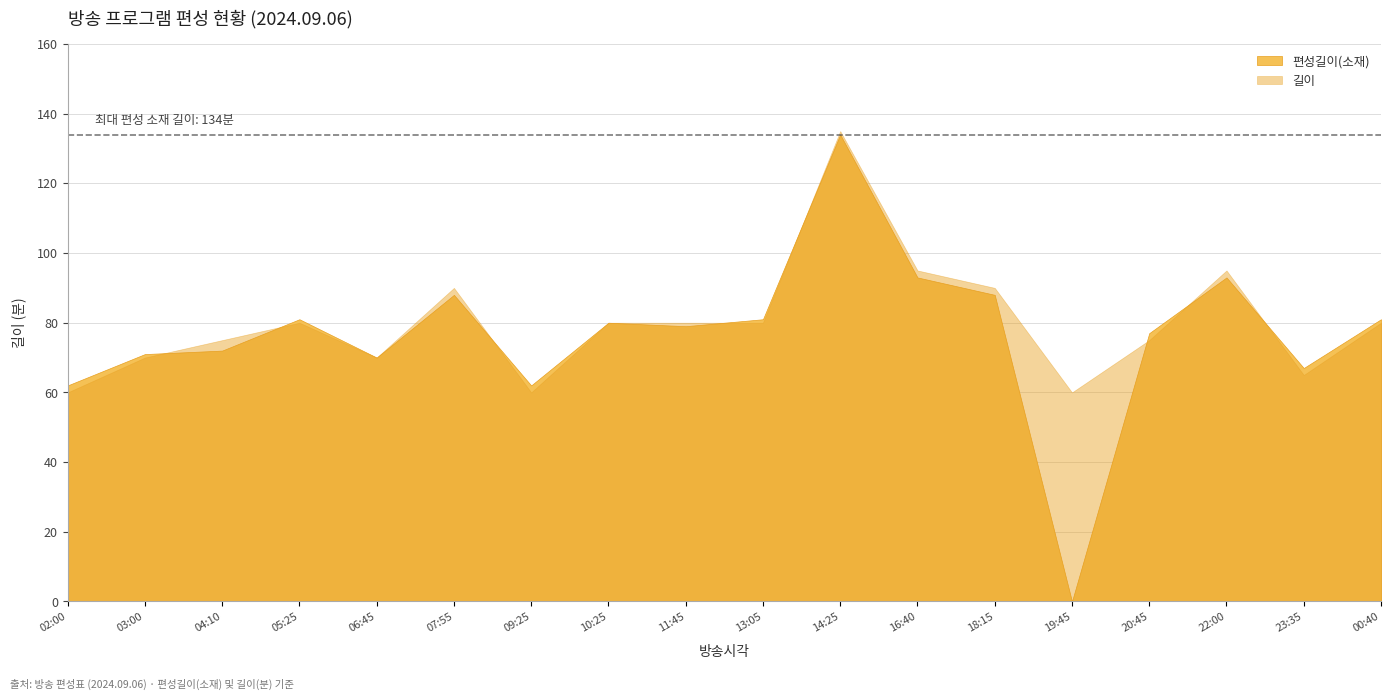

How many data points in 길이 are less than 80?

8